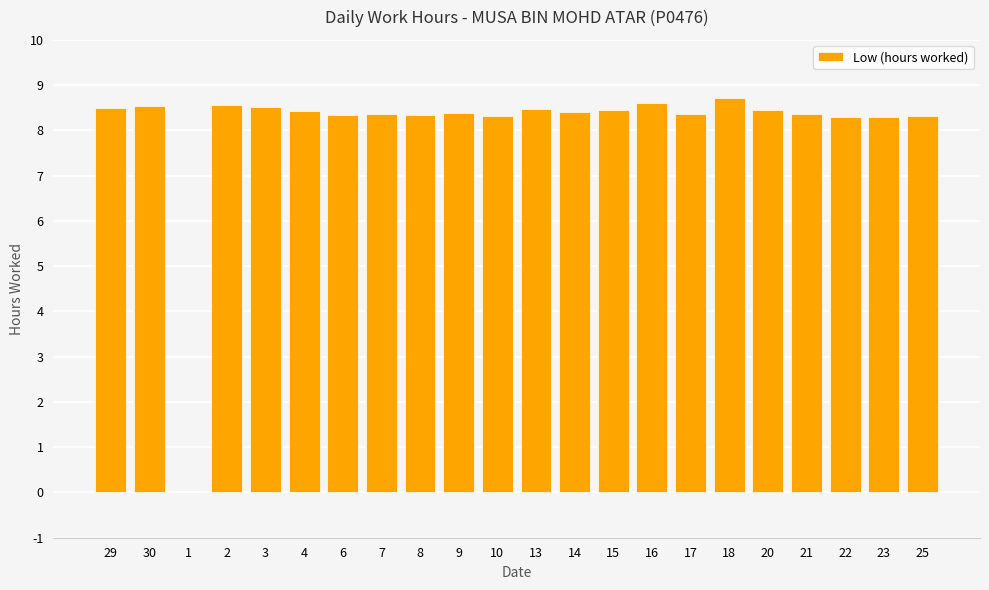

What is the sum of all values?

177.1